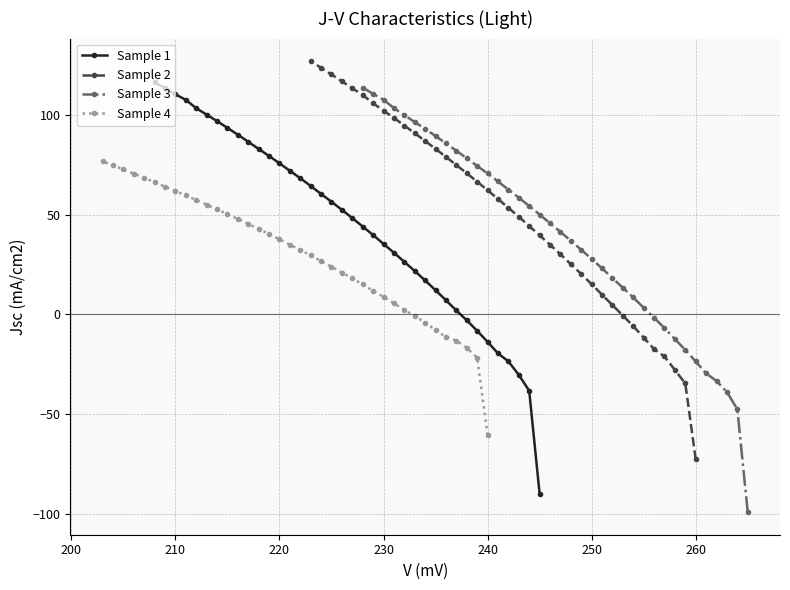

What is the lowest value of the Sample 2 series?

-72.6